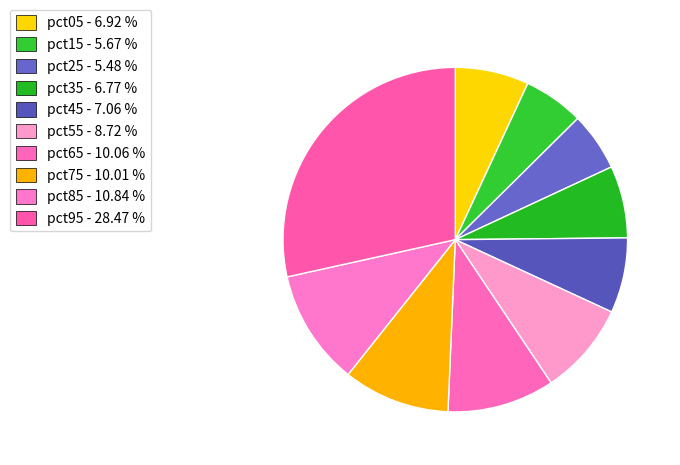

The pct45 slice represents 7% of the pie. True or false?

True